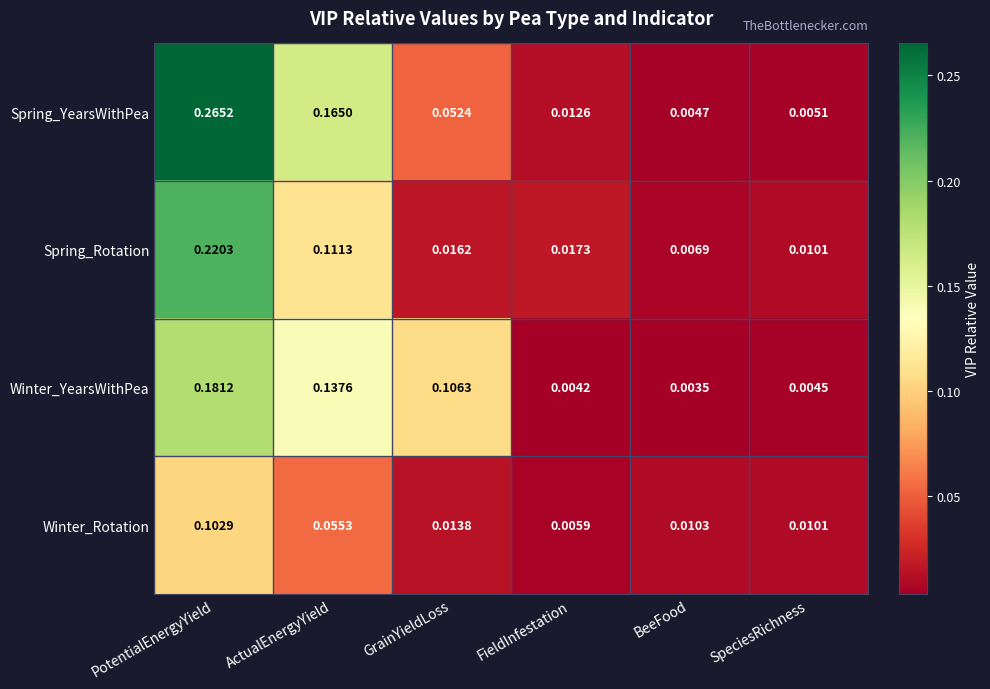

Count the number of categories in the chart.

6